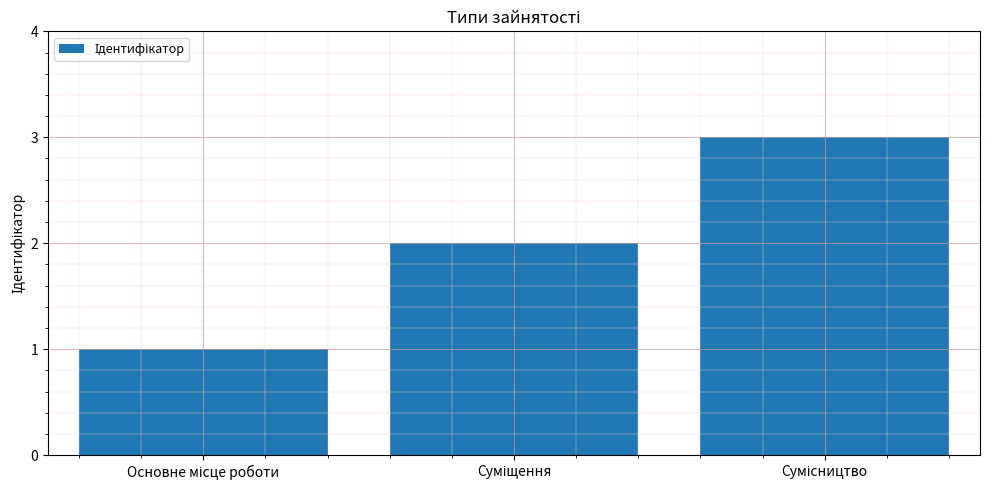

What is the maximum value shown in the chart?

3